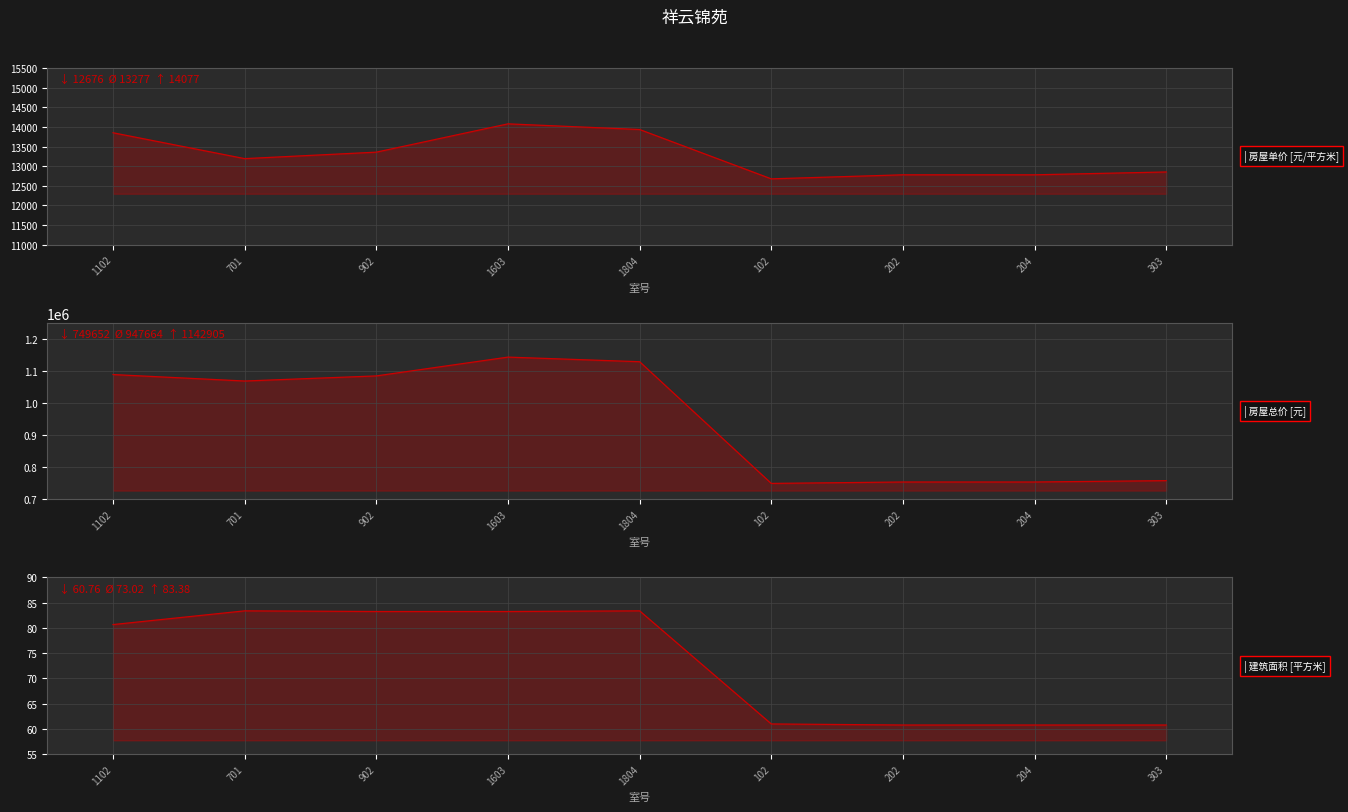

What is the sum of all 房屋总价(元) values?

8528978.7